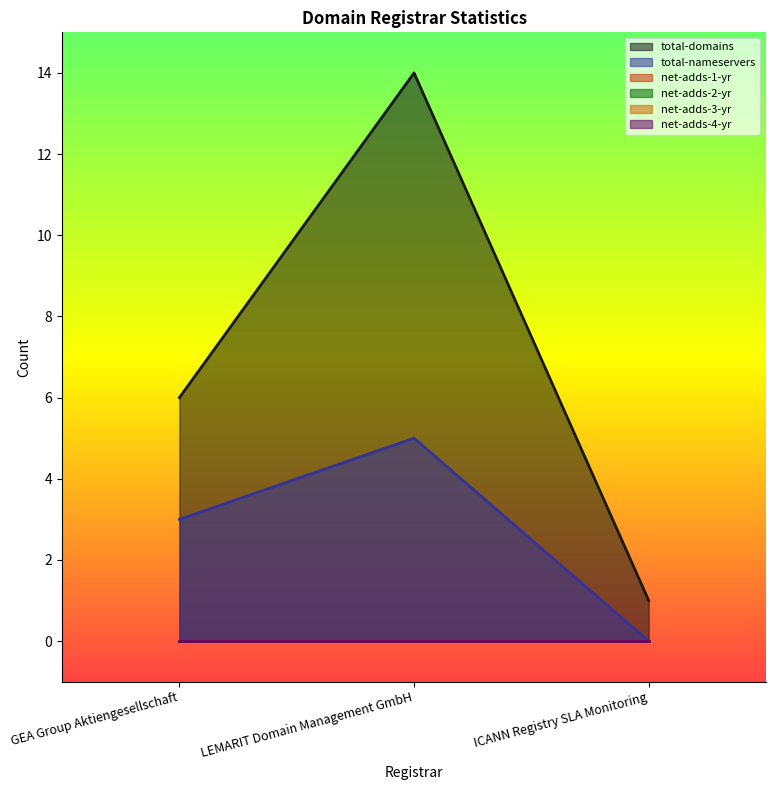

List the series in order of their peak value, highest first.

total-domains, total-nameservers, net-adds-1-yr, net-adds-2-yr, net-adds-3-yr, net-adds-4-yr